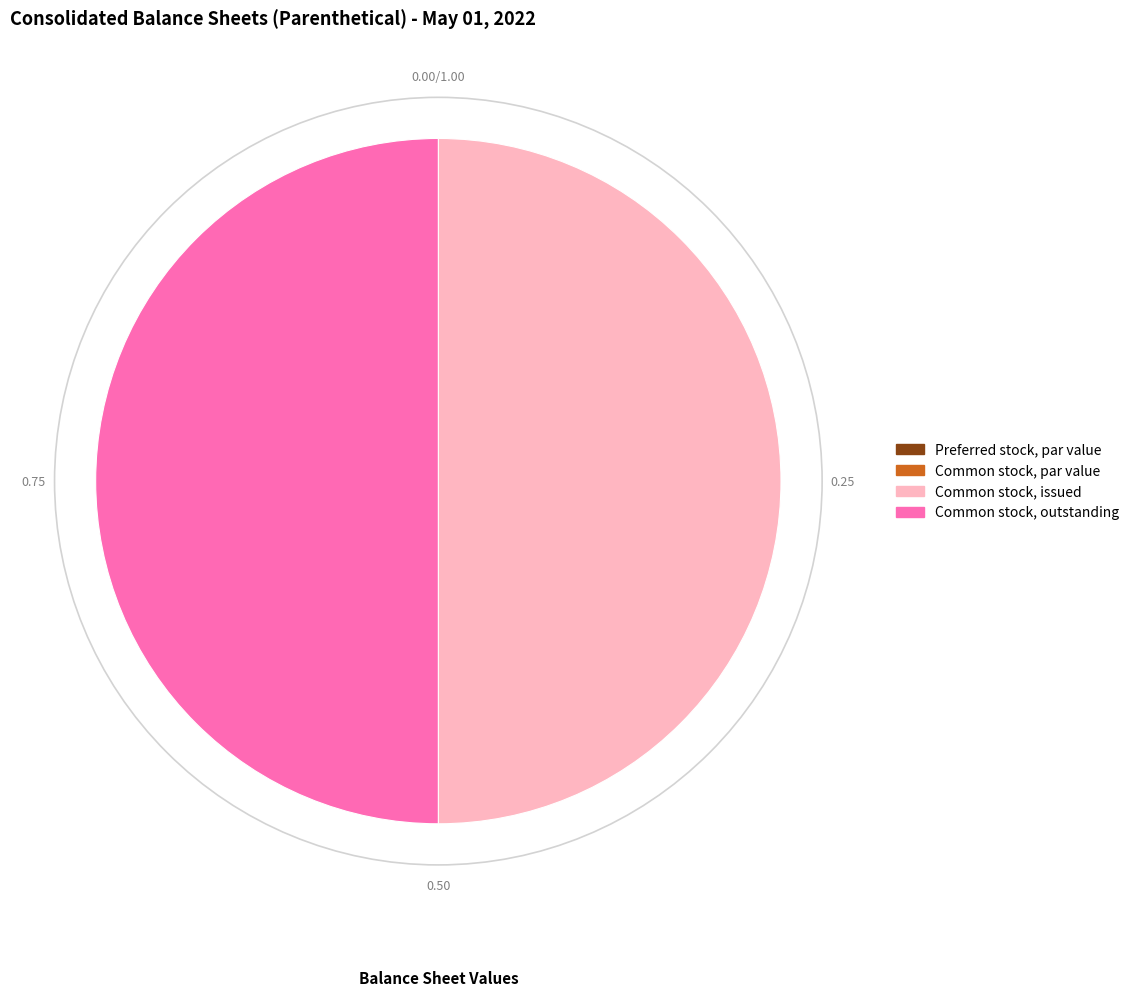

What percentage is the Common stock, issued slice, to the nearest percent?

50%